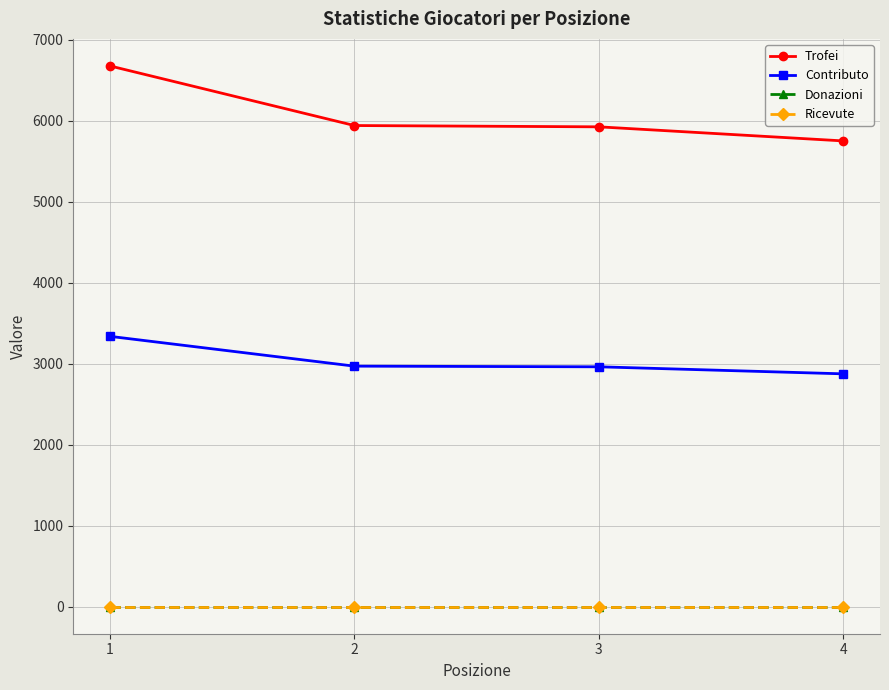

True or false: Contributo has a value of 1874 at 4.

False